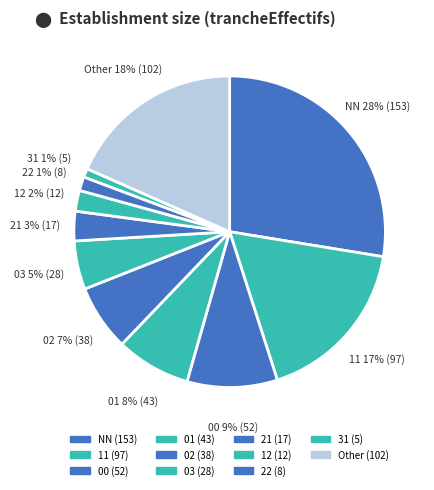

What percentage is the 21 slice, to the nearest percent?

3%